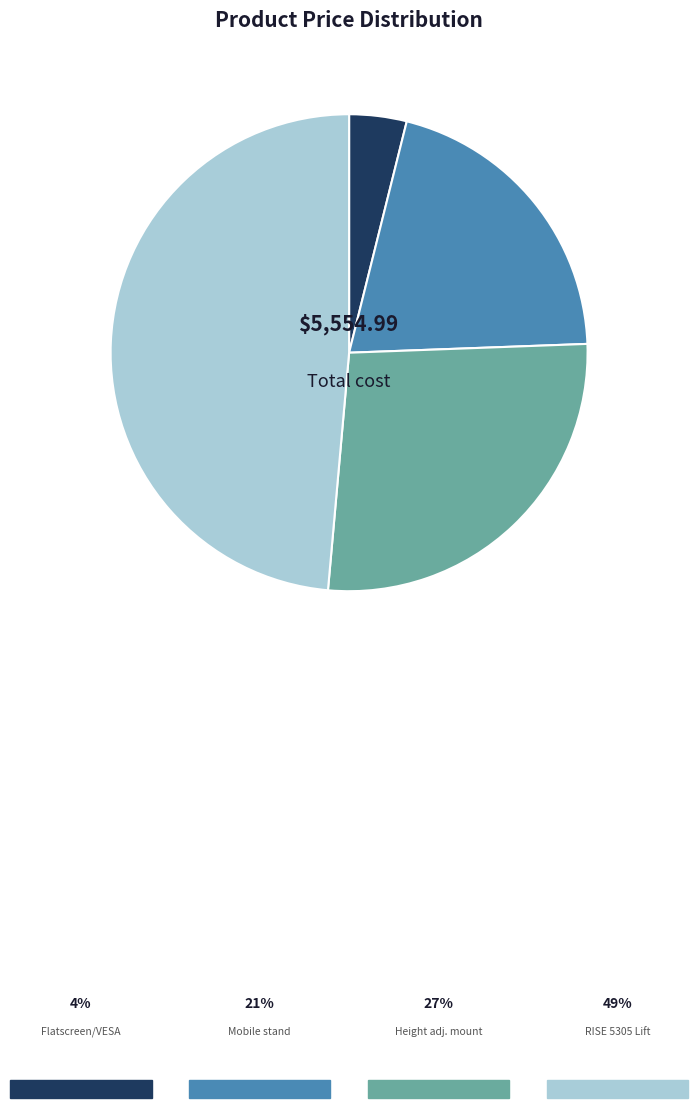

Is there a majority slice in this chart?

No